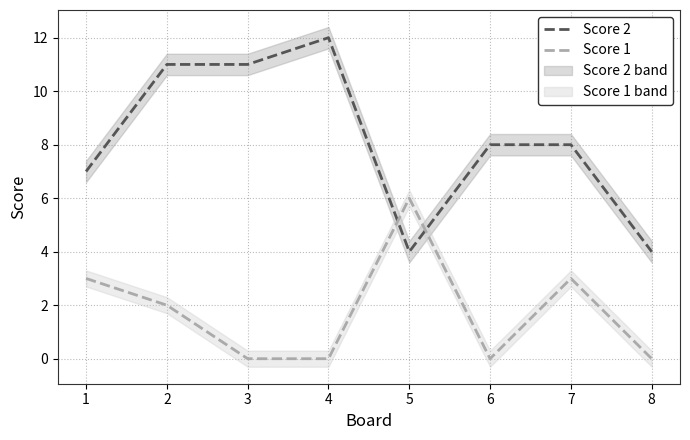

True or false: Score 2 has more than 1 interior local peaks.

False